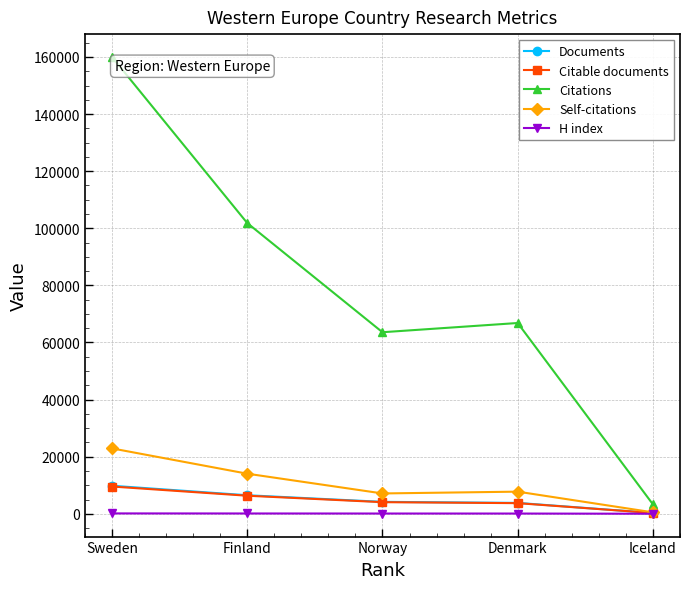

The value of Self-citations at Iceland is 516. True or false?

True